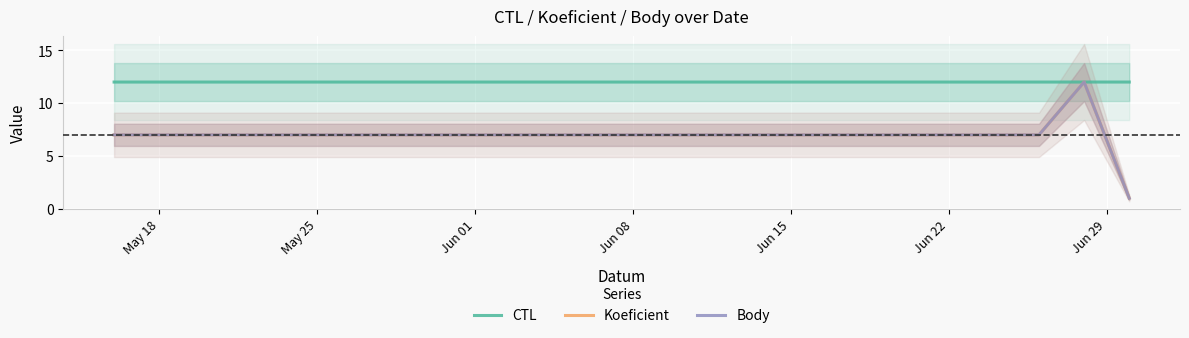

Which category has the highest value in the CTL series?

Jun 08